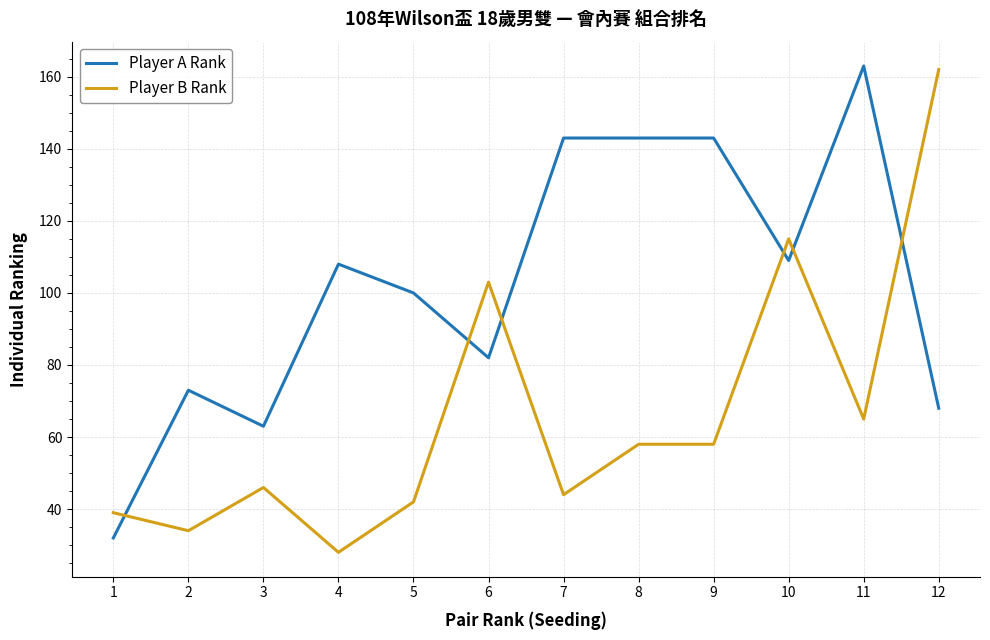

Rank the series by their average value, from lowest to highest.

Player B Rank, Player A Rank